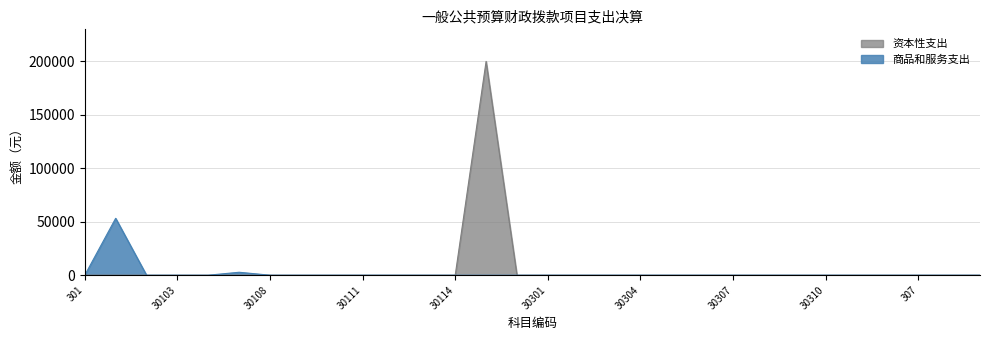

The 商品和服务支出 series shows 23809.4 at 30106. True or false?

False